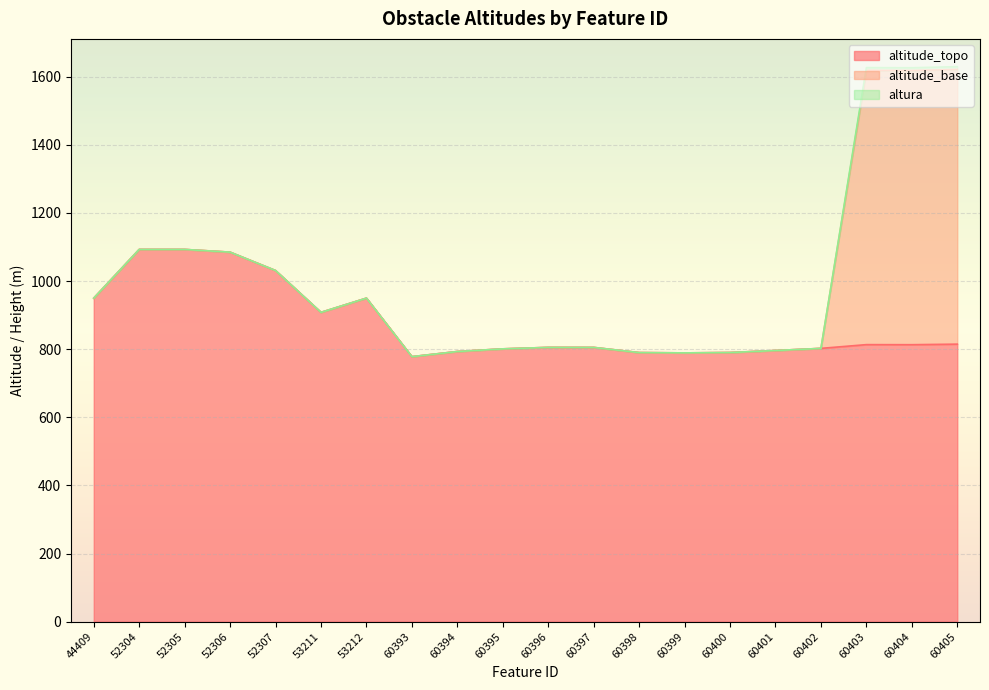

What are all the series names shown in the legend?

altitude_topo, altitude_base, altura